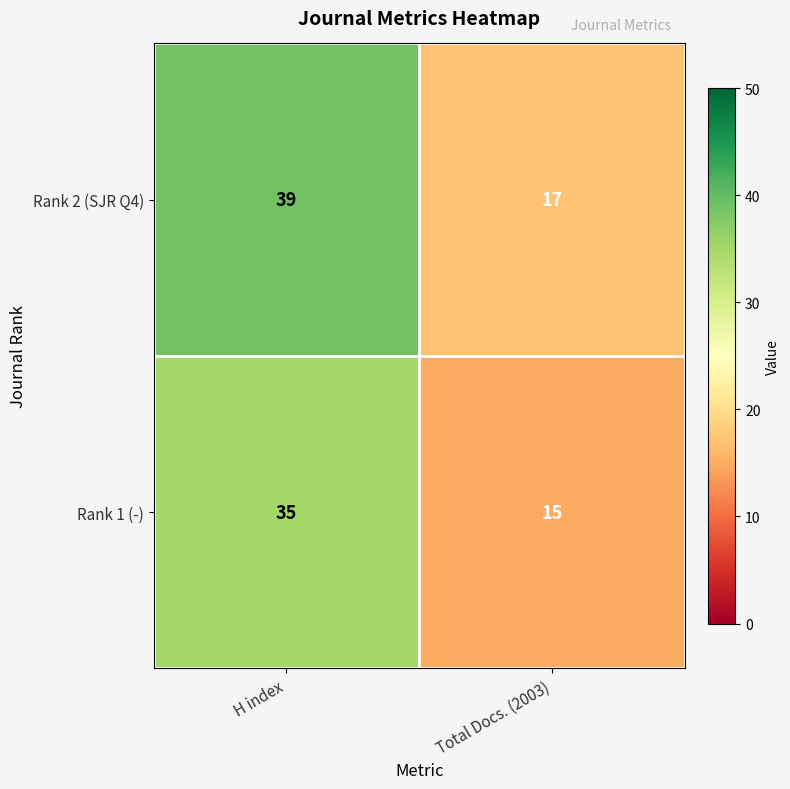

Which series changed the most between H index and Total Docs. (2003)?

Rank 2 (SJR Q4)